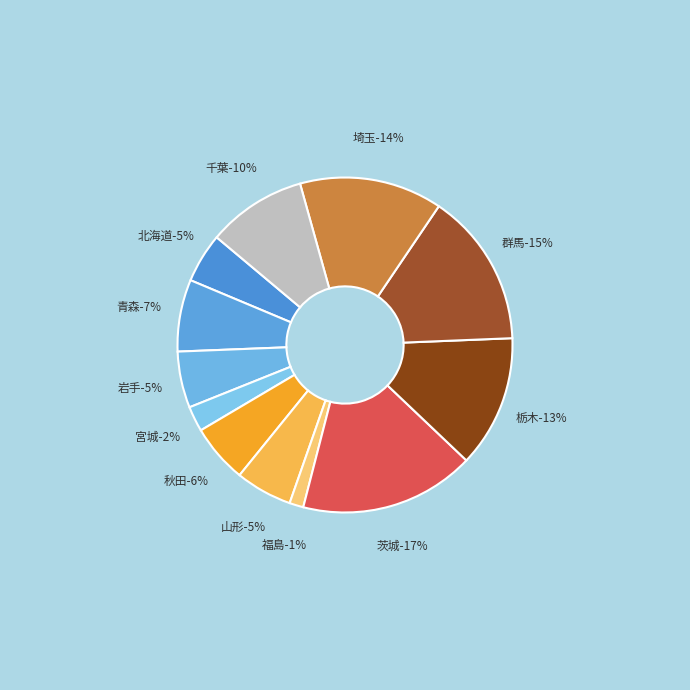

True or false: 北海道 accounts for 5% of the total.

True